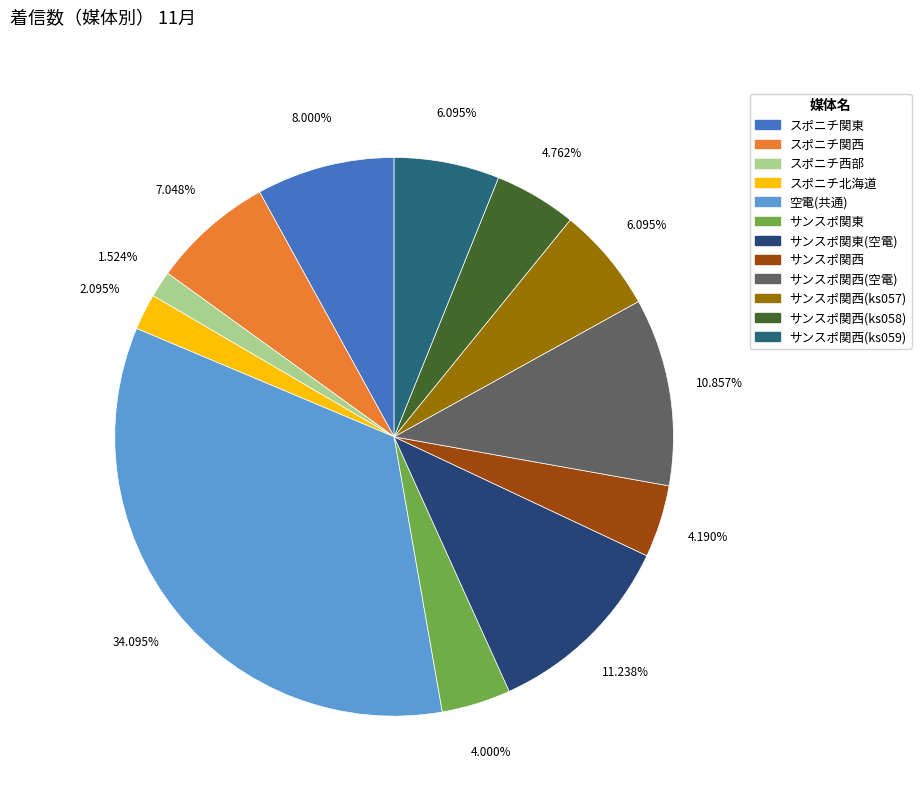

The サンスポ関西(ks057) slice represents 6% of the pie. True or false?

True